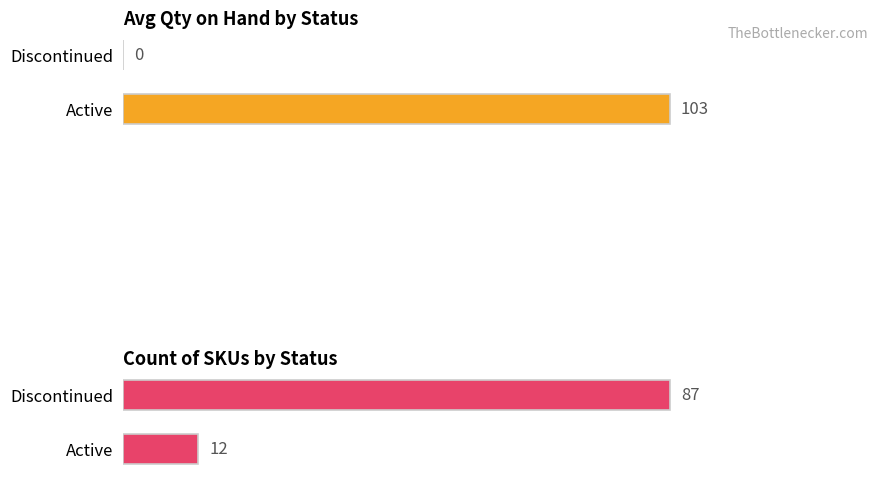

What are all the series names shown in the legend?

Avg Qty on Hand, Count of SKUs